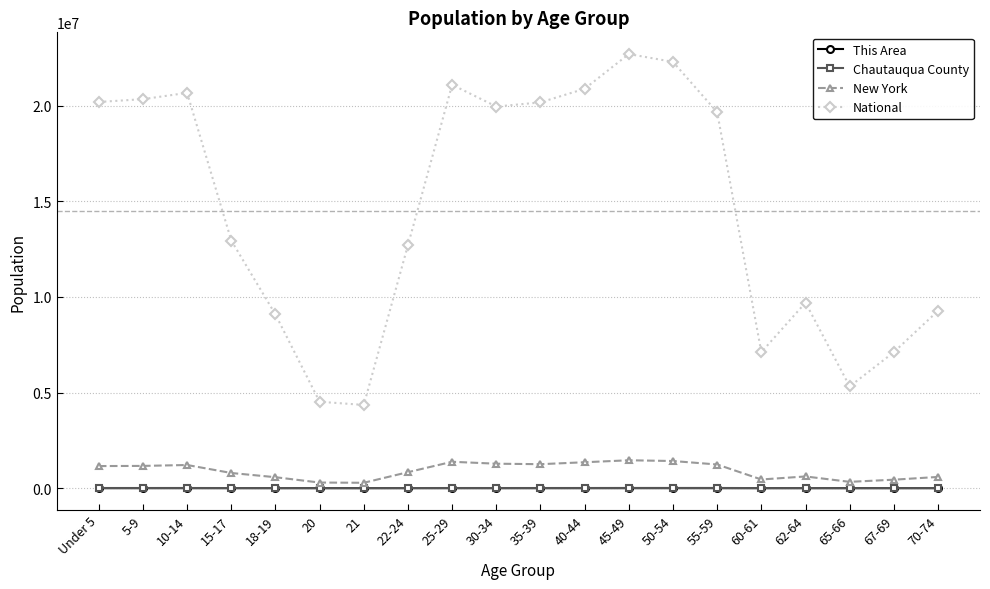

What is the greatest value displayed?

22708591